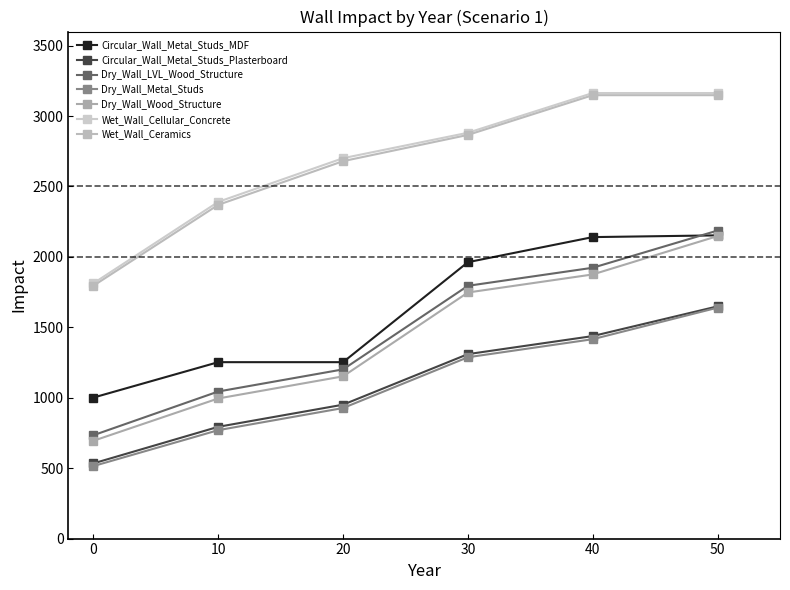

What is the difference between the highest and lowest values at 0?

1297.5